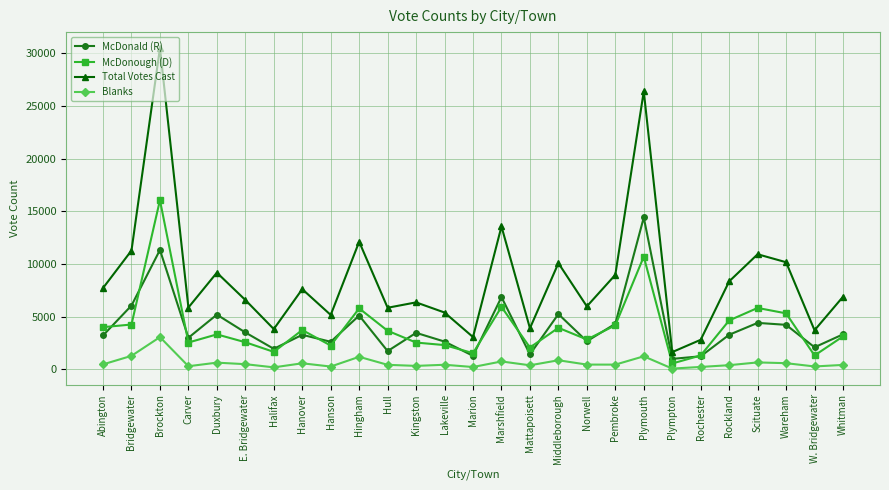

True or false: Blanks and McDonald (R) intersect in this chart.

False